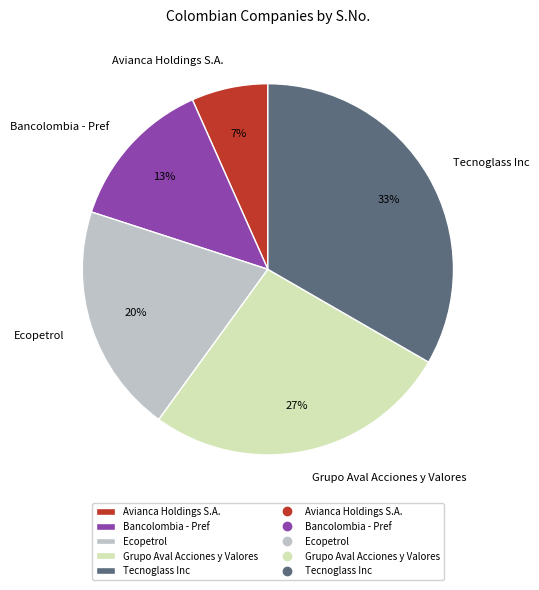

Rank the categories by value from highest to lowest.

Tecnoglass Inc, Grupo Aval Acciones y Valores, Ecopetrol, Bancolombia - Pref, Avianca Holdings S.A.